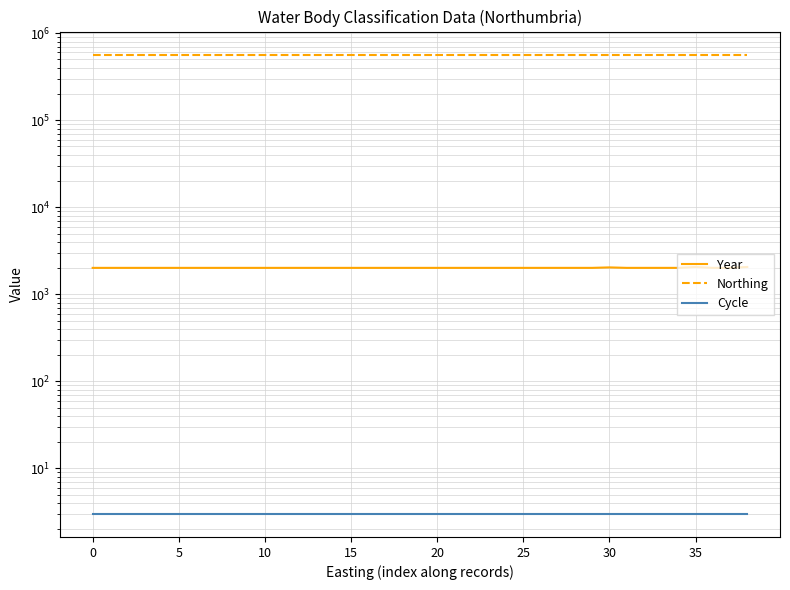

The value of Year at 10 is 2015. True or false?

True